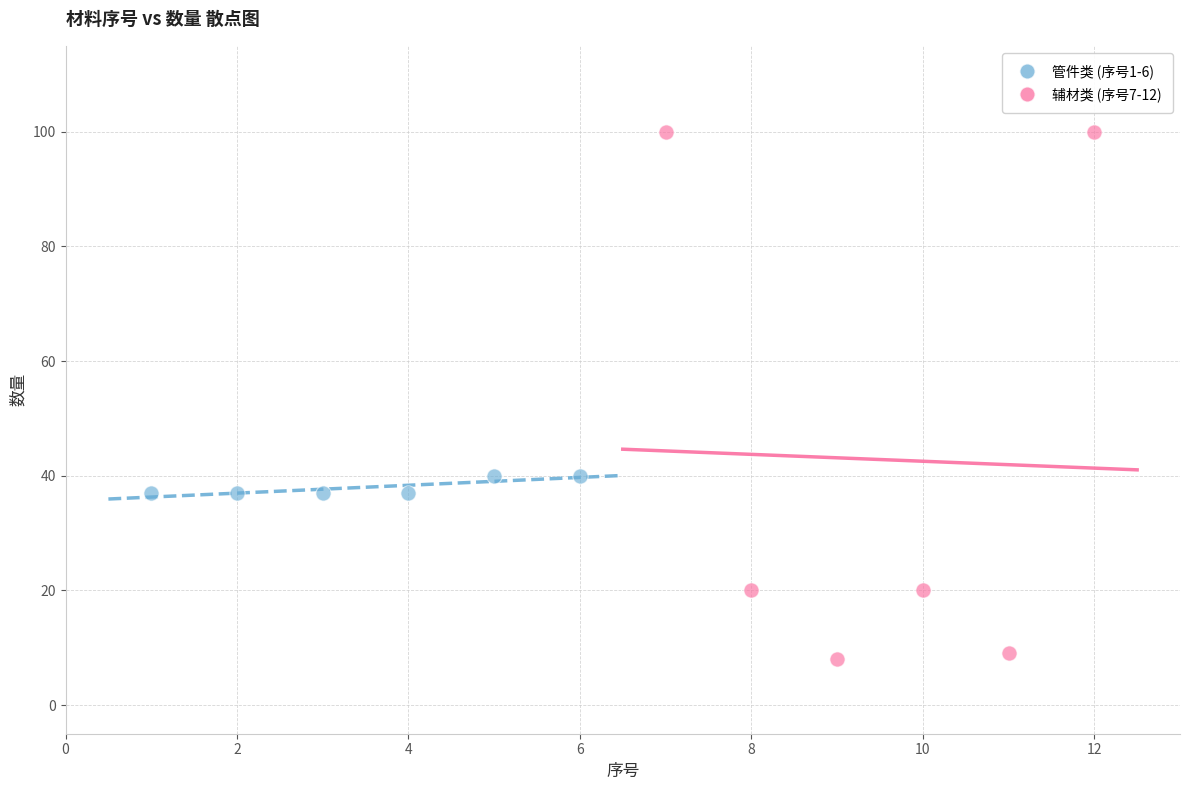

Which series contains the lowest Y value?

辅材类 (序号7-12)